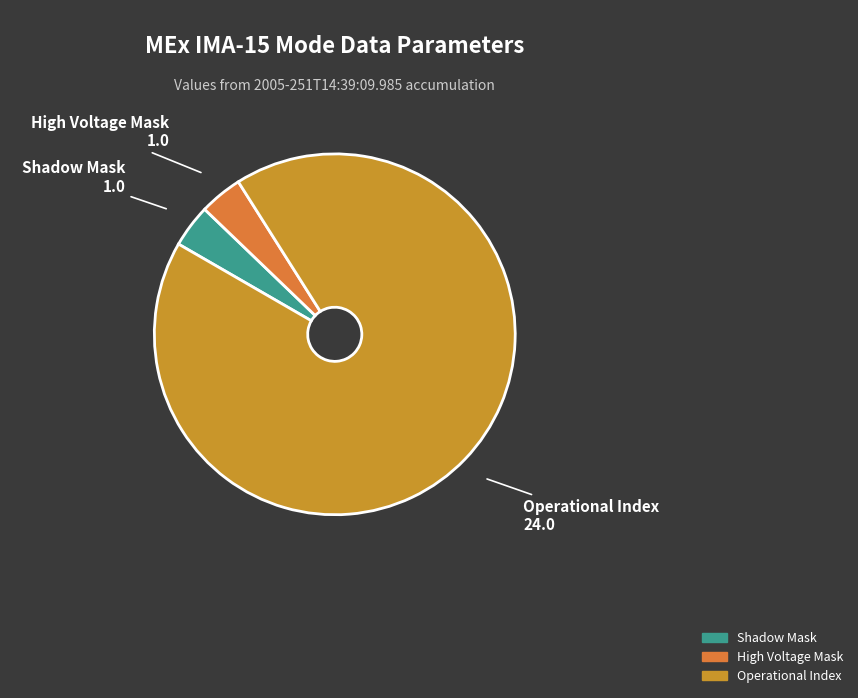

What is the majority slice?

Operational Index